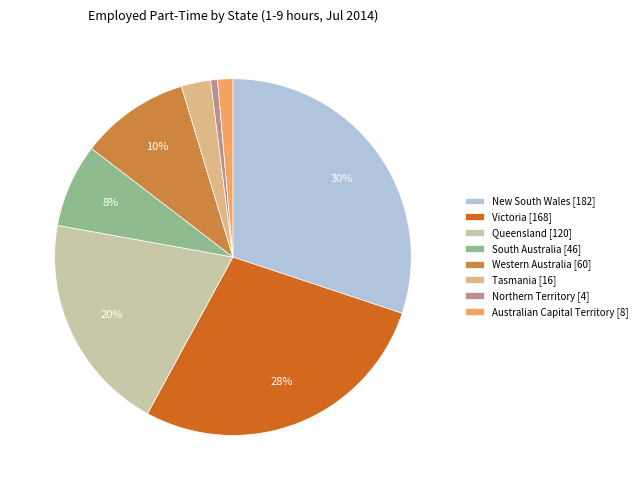

Which slice is the largest?

New South Wales